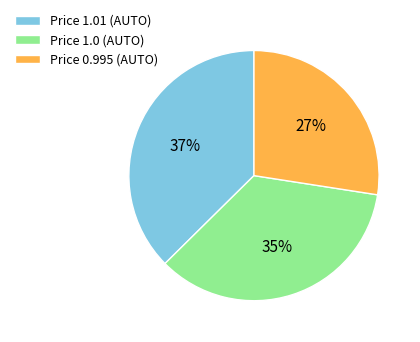

How many segments does this pie chart have?

3